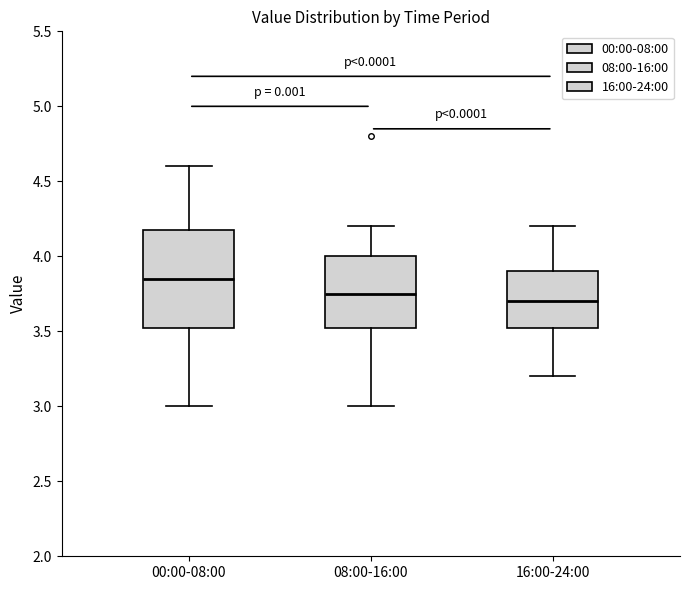

Which box is the tallest, from its lower edge to its upper edge?

00:00-08:00